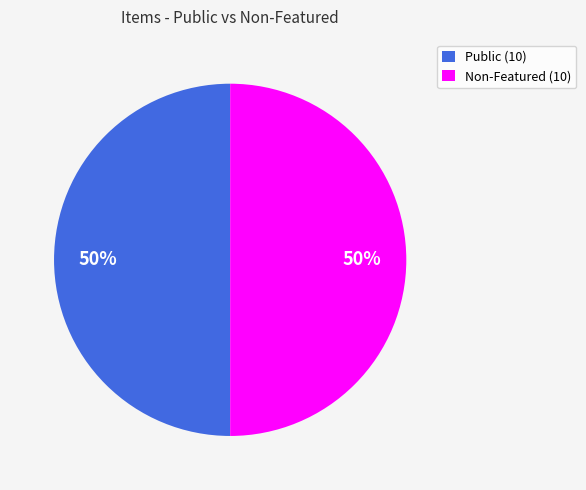

To the nearest percent, what is the average slice percentage?

50%